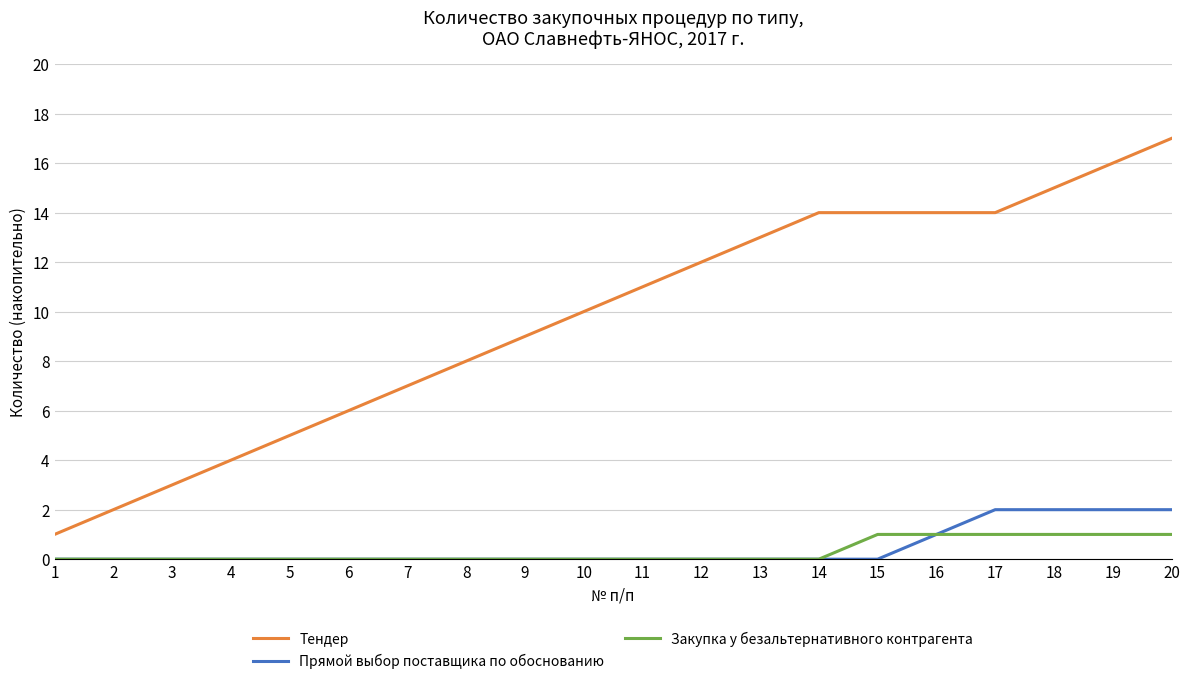

What is the difference between the highest and lowest values at 18?

14